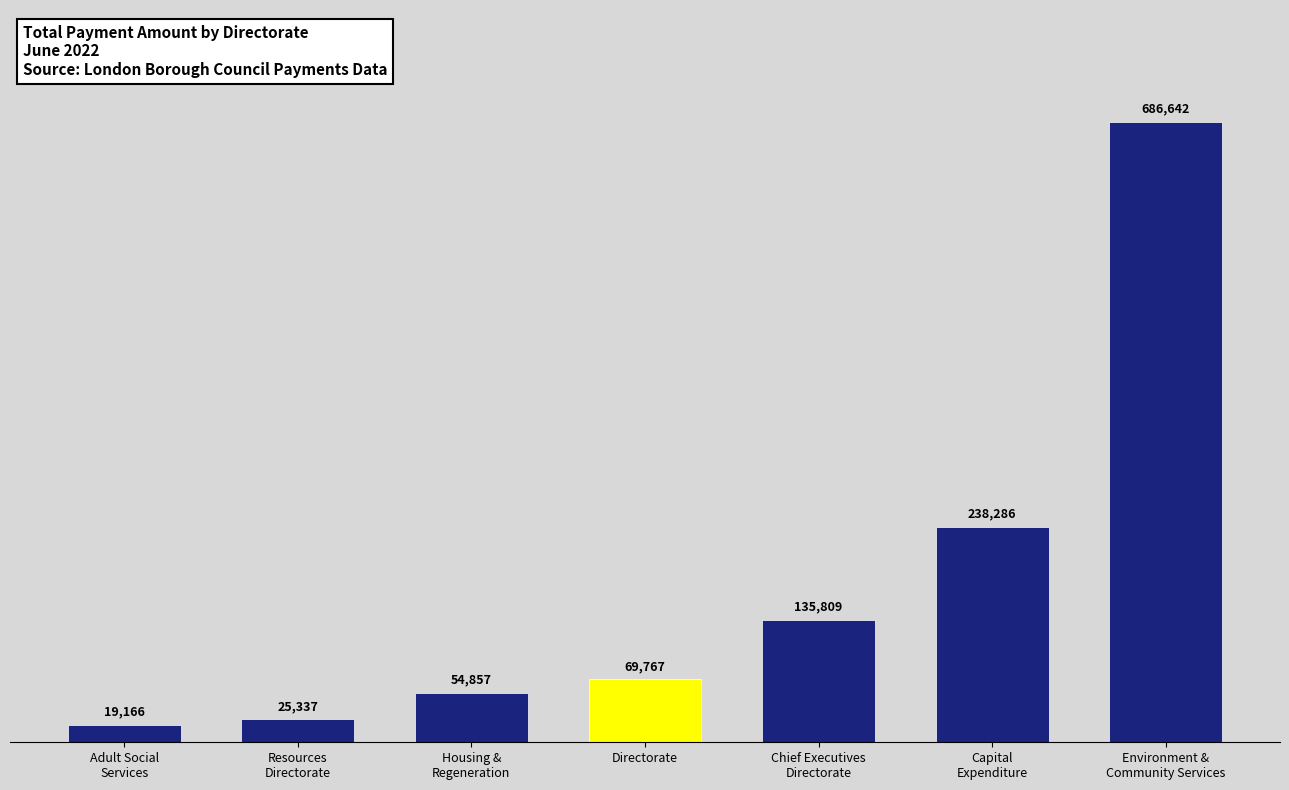

What is the greatest value displayed?

686642.2